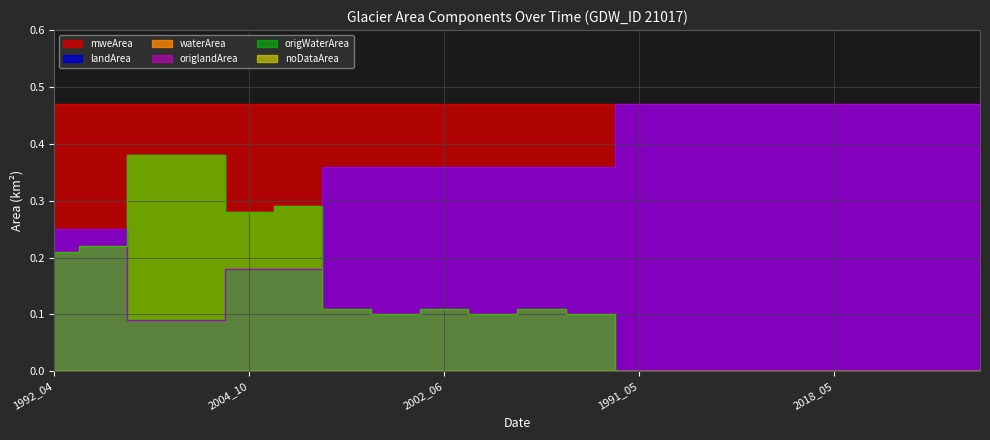

How many values in the waterArea series exceed 0?

12